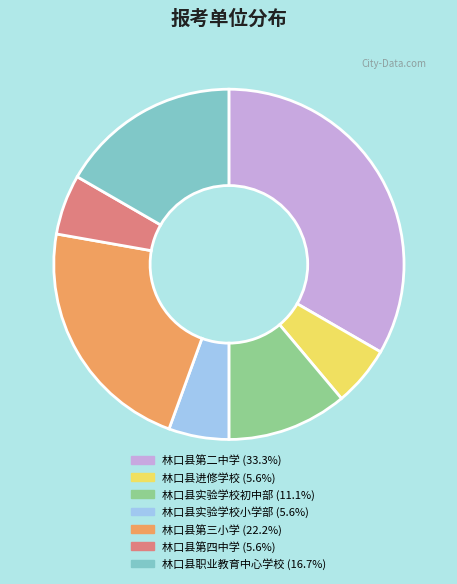

Is it true that 林口县进修学校 is 6% of the pie?

True